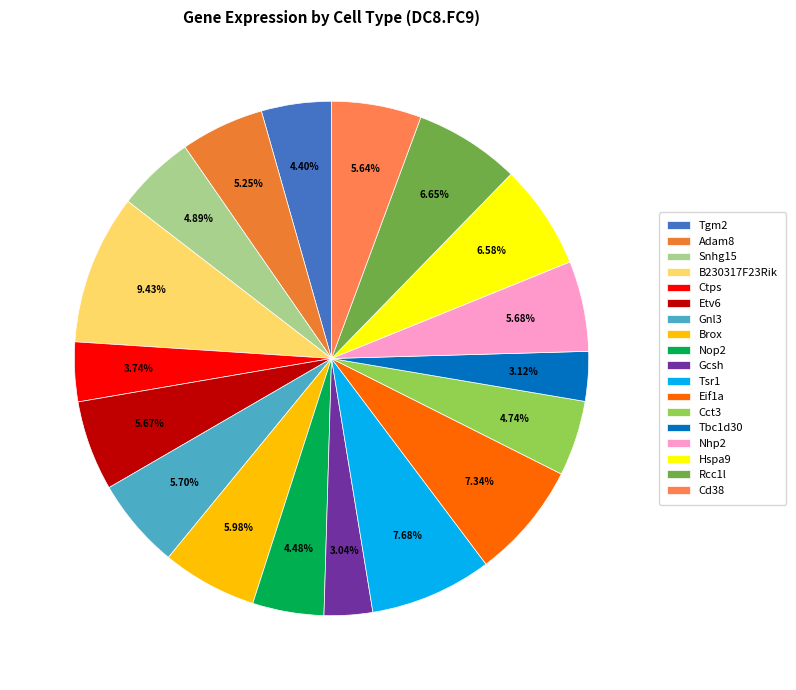

What is the largest slice in the pie chart?

B230317F23Rik